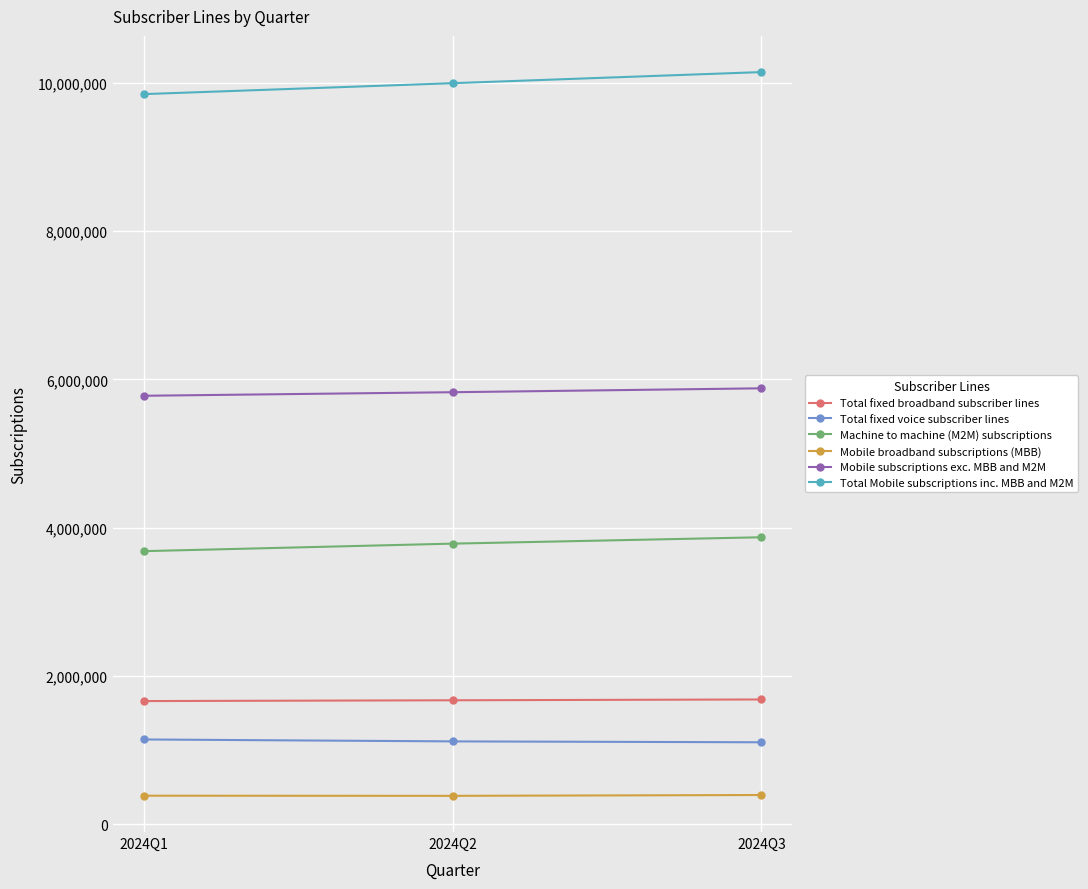

Is it true that Total Mobile subscriptions inc. MBB and M2M equals 9995748 at 2024Q2?

True